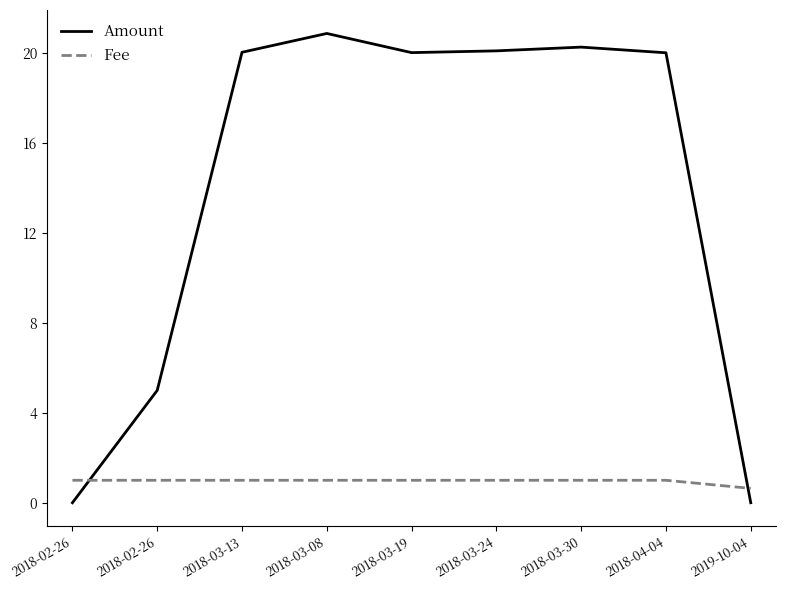

Rank the series at 2018-03-13 from highest to lowest value.

Amount, Fee